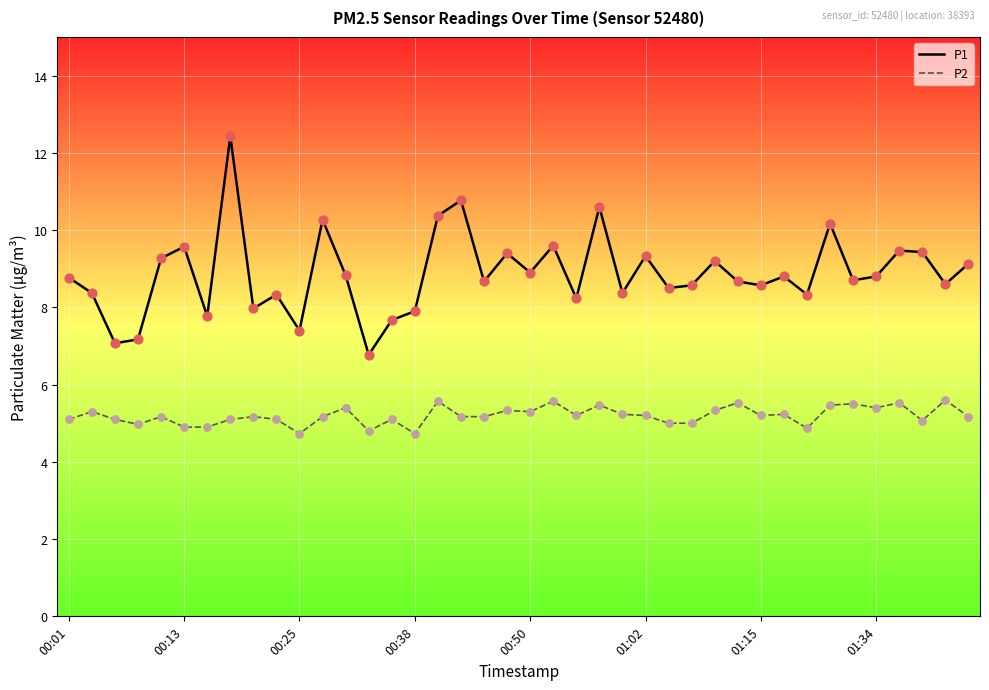

Which series has the widest spread of values?

P1